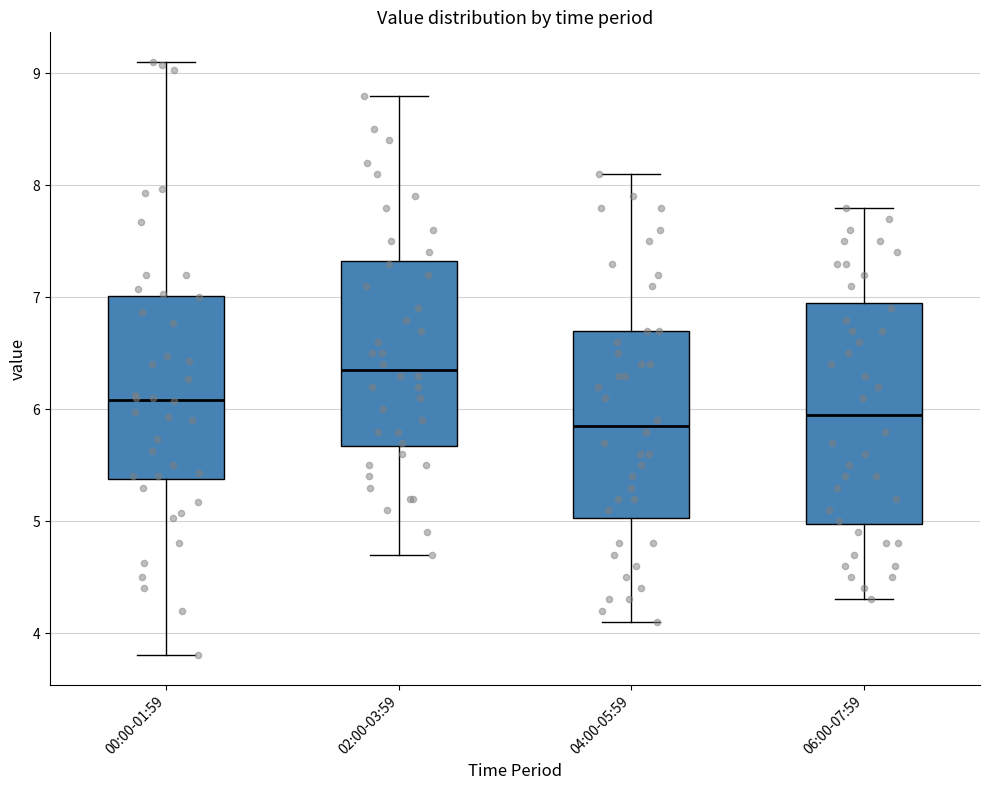

Reading left to right, transcribe this box plot: for each box, give where its median line is, the range the box spans, and where its two whiskers end, as read against the y-axis. The values are not printed on the chart, so give them approximately, as read against the axis.

00:00-01:59: median 6.1, box 5.4 to 7.0, whiskers 3.8 to 9.1
02:00-03:59: median 6.4, box 5.7 to 7.3, whiskers 4.7 to 8.8
04:00-05:59: median 5.9, box 5.0 to 6.7, whiskers 4.1 to 8.1
06:00-07:59: median 6.0, box 5.0 to 7.0, whiskers 4.3 to 7.8